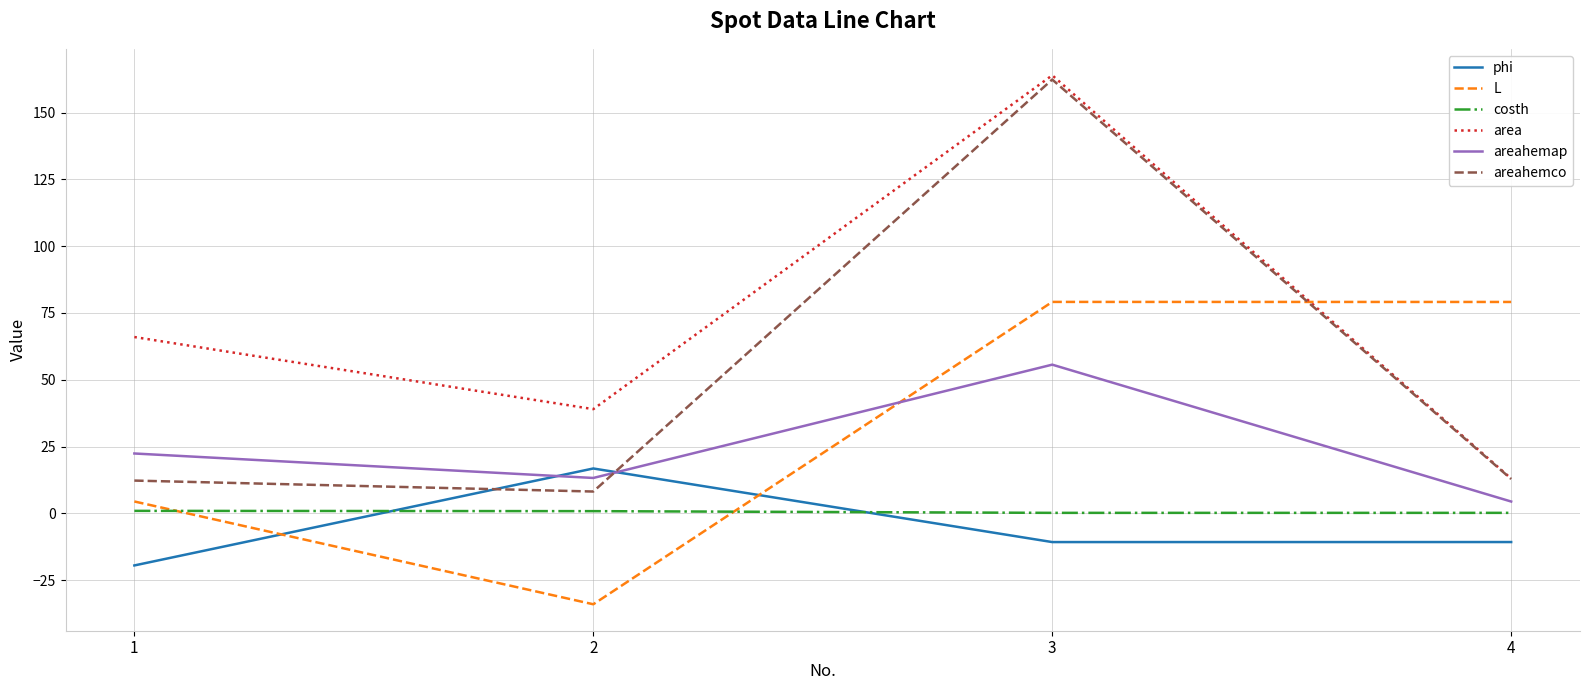

What is the spread (max minus min) of values at 2?

73.1